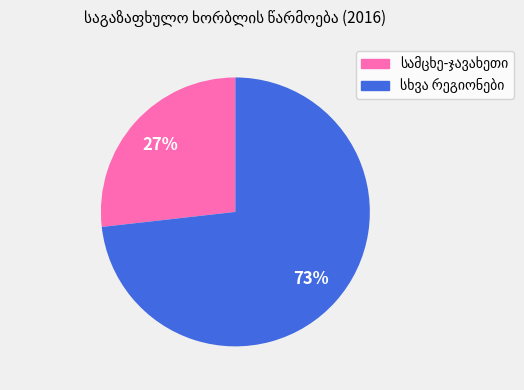

To the nearest percent, what is the average slice percentage?

50%